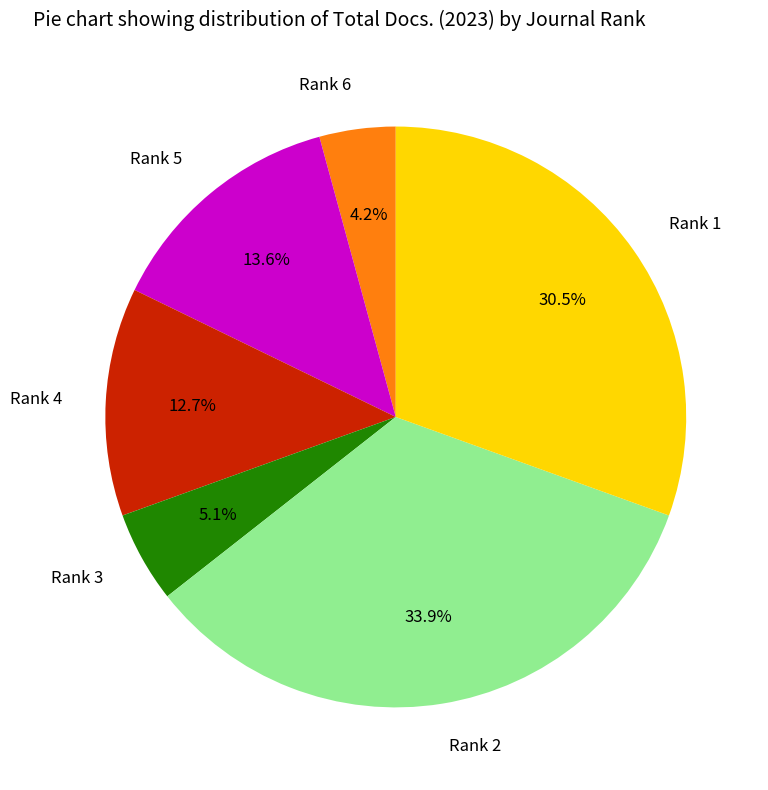

Does any single category account for the majority?

No